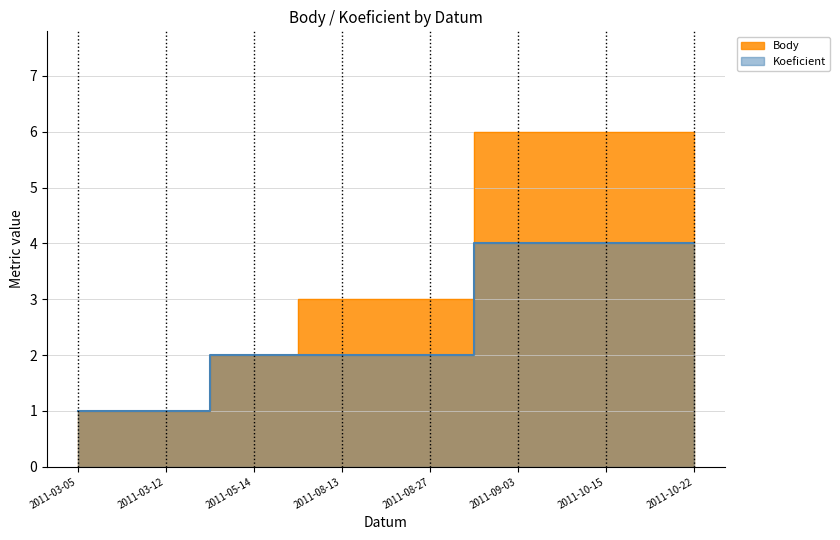

Read the Body value at 2011-03-12.

1